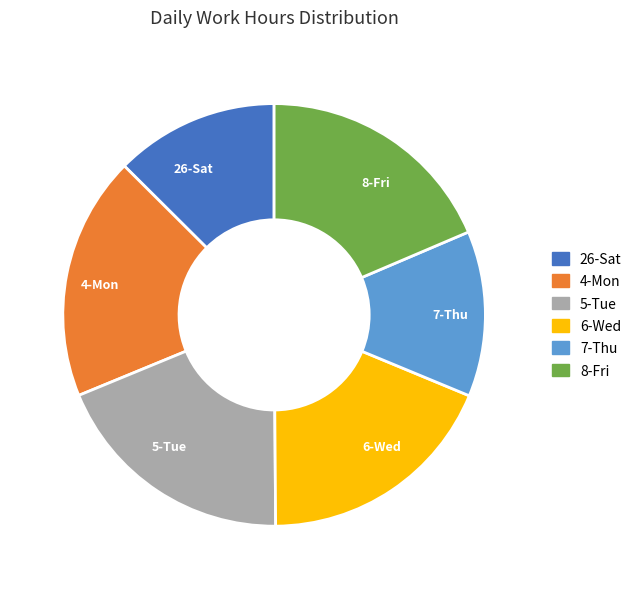

How many segments does this pie chart have?

6